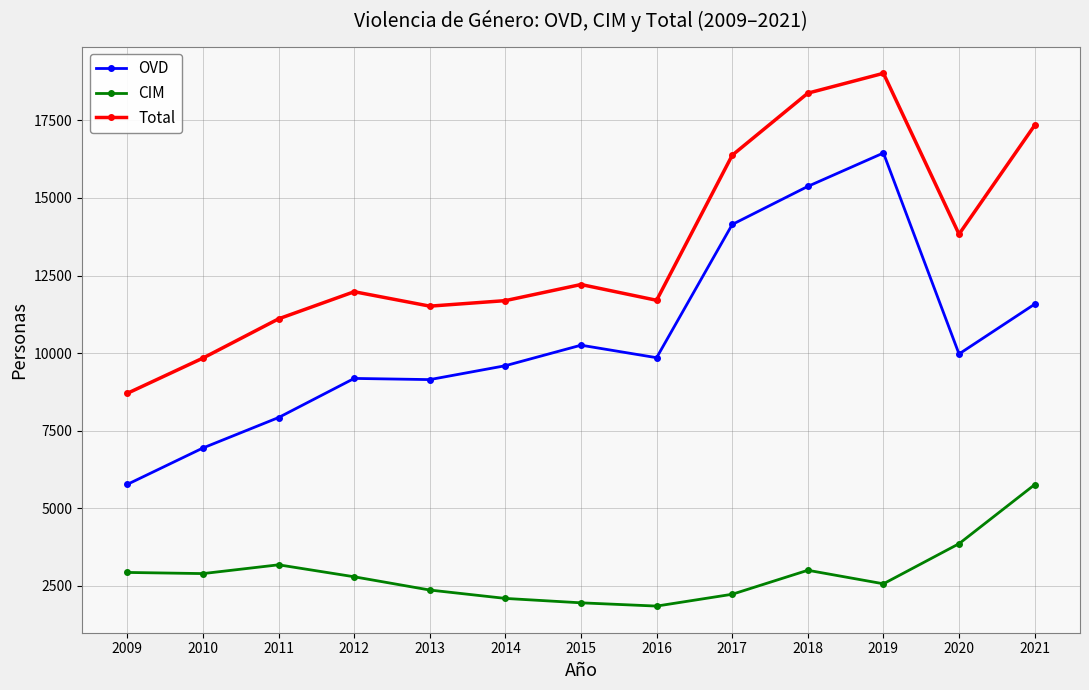

Rank the series by their maximum value, from lowest to highest.

CIM, OVD, Total